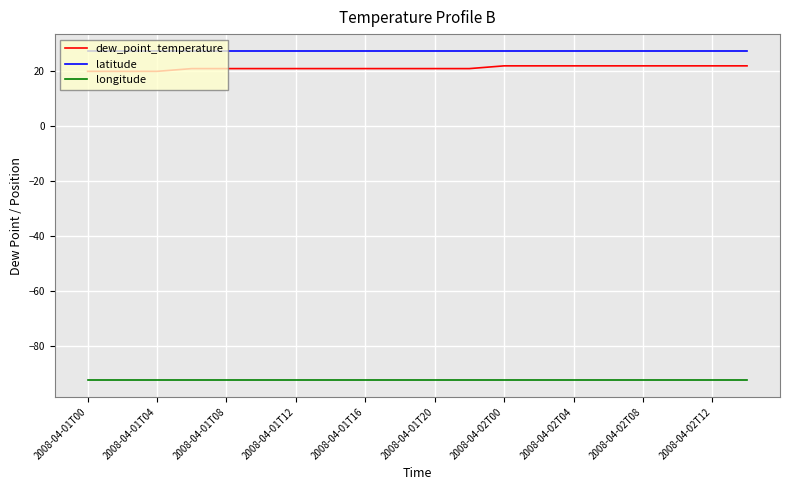

Reading left to right, what are all the values shown in this chart?

dew_point_temperature: 20.0	20.0	20.0	21.0	21.0	21.0	21.0	21.0	21.0	21.0	21.0	21.0	22.0	22.0	22.0	22.0	22.0	22.0	22.0	22.0
latitude: 27.6	27.6	27.6	27.6	27.6	27.6	27.6	27.6	27.6	27.6	27.6	27.6	27.6	27.6	27.6	27.6	27.6	27.6	27.6	27.6
longitude: -92.5	-92.5	-92.5	-92.5	-92.5	-92.5	-92.5	-92.5	-92.5	-92.5	-92.5	-92.5	-92.5	-92.5	-92.5	-92.5	-92.5	-92.5	-92.5	-92.5